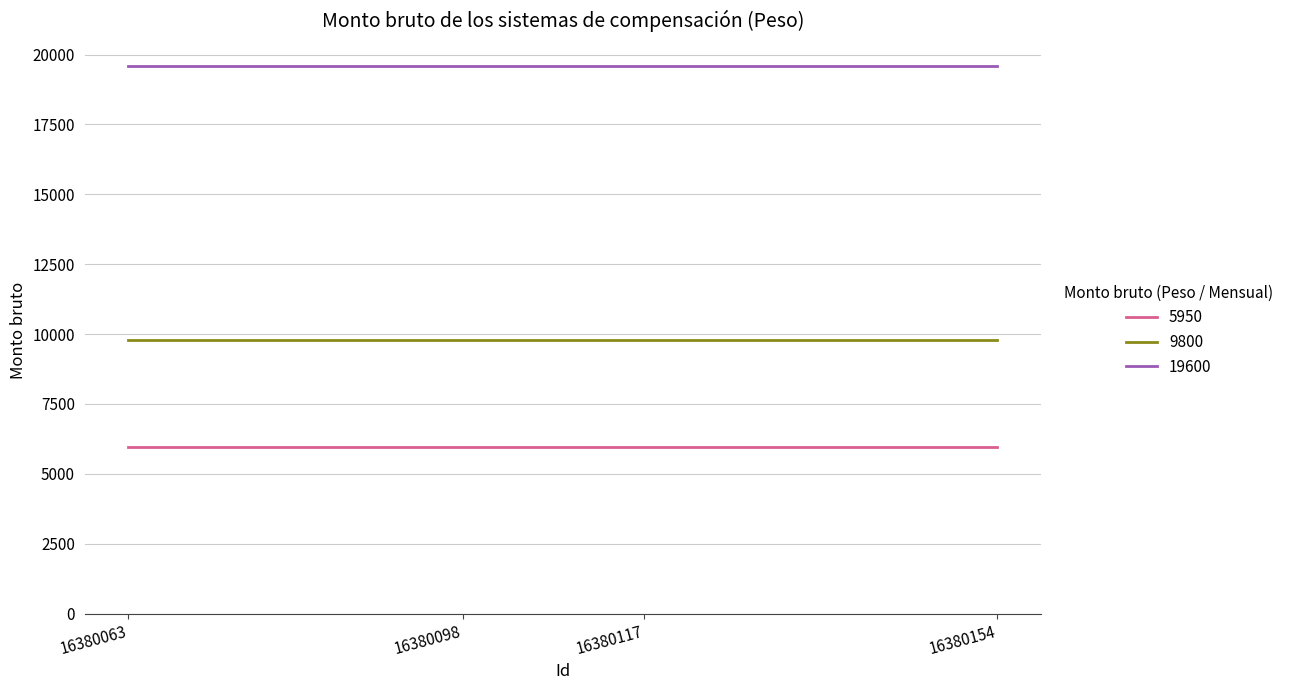

Is it true that 9800 equals 14651 at 16380117?

False